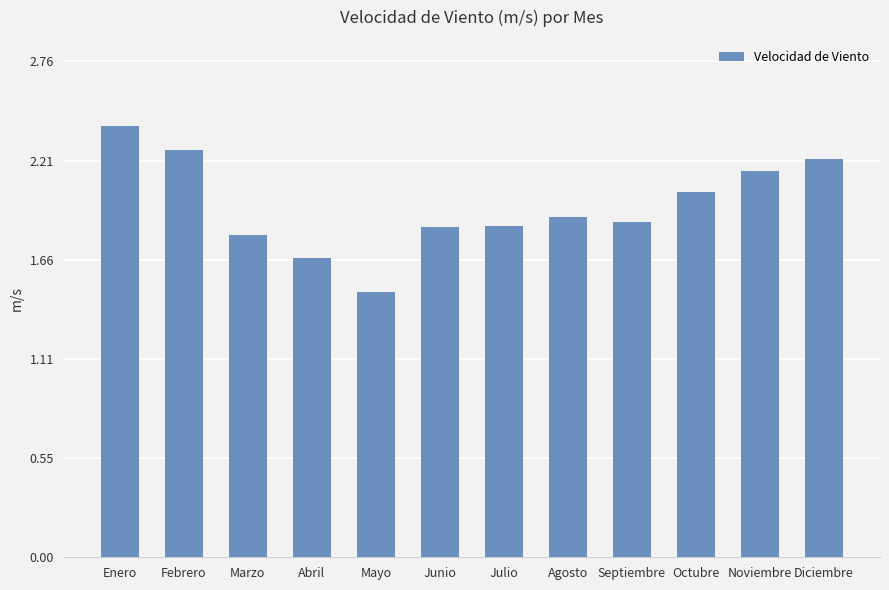

What is the change in value from Septiembre to Noviembre?

+0.3